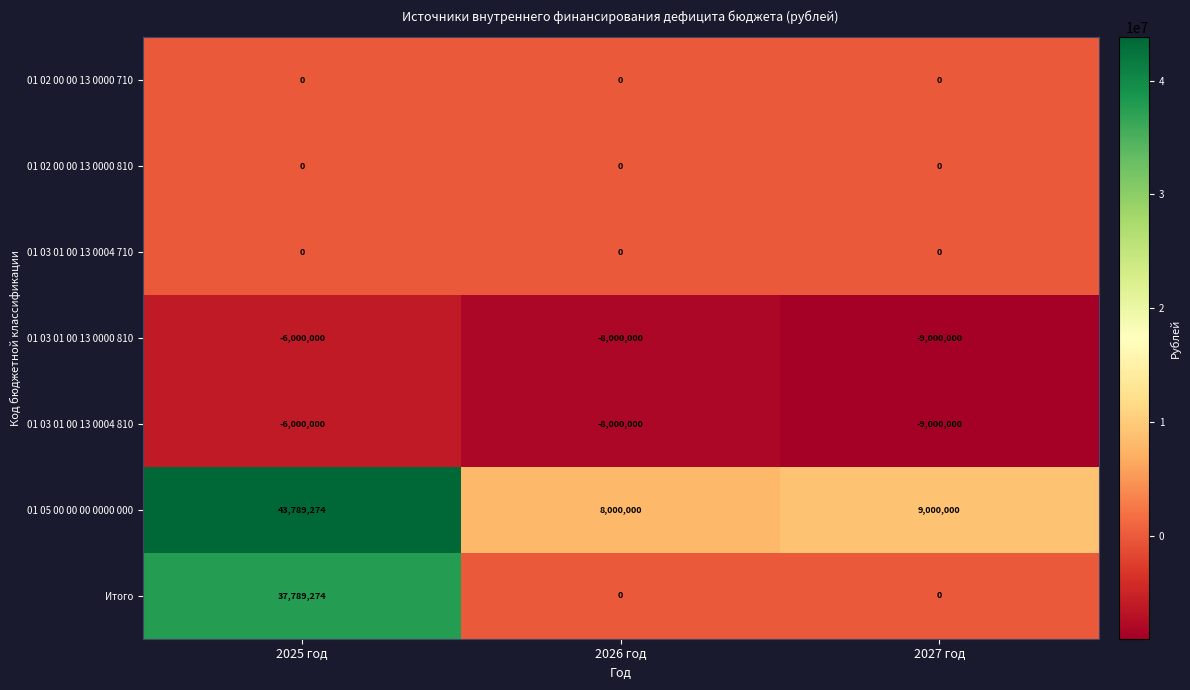

Where is 01 05 00 00 00 0000 000 nearest to the value 25894637?

2027 год